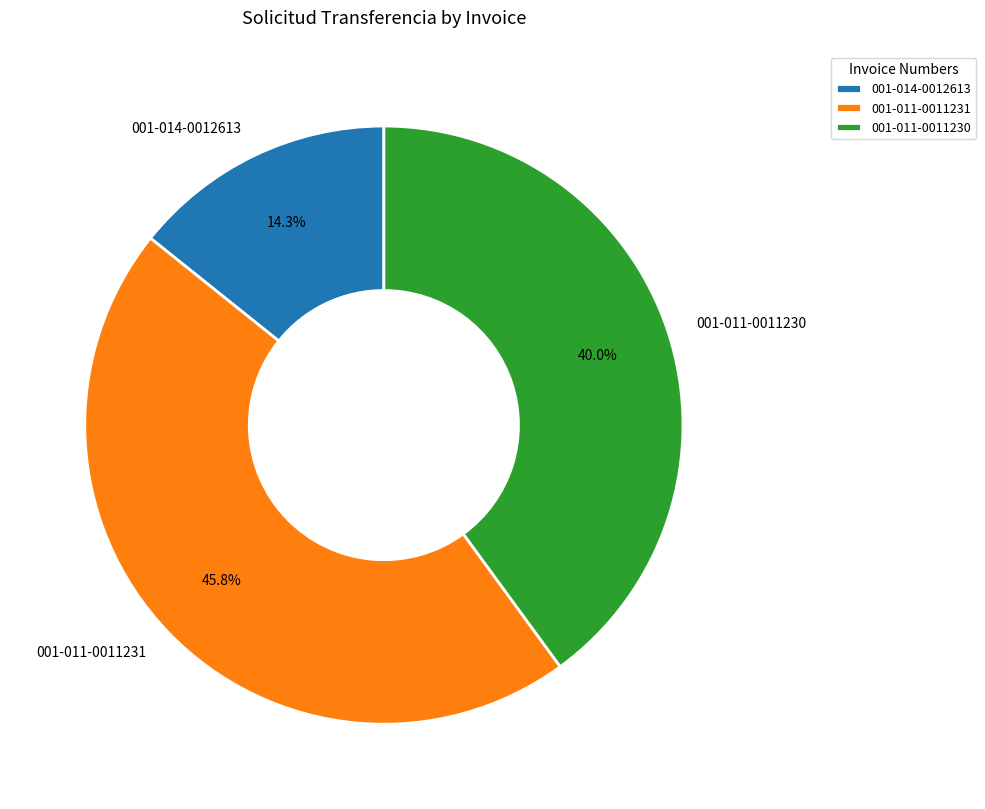

To the nearest percent, what percentage of the pie is 001-011-0011231?

46%